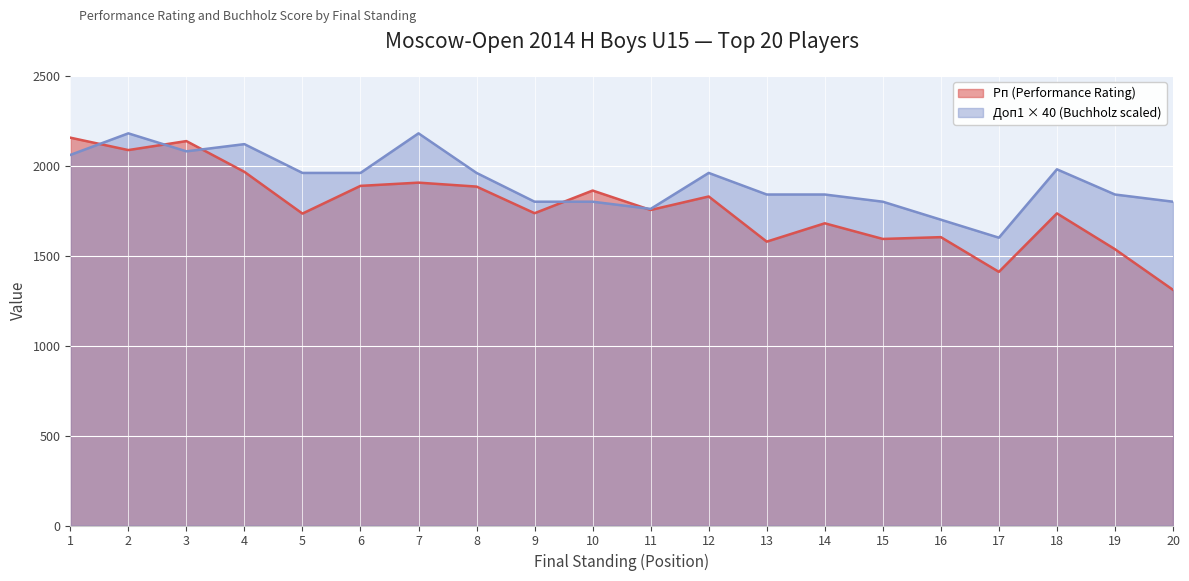

Count the number of categories in the chart.

20